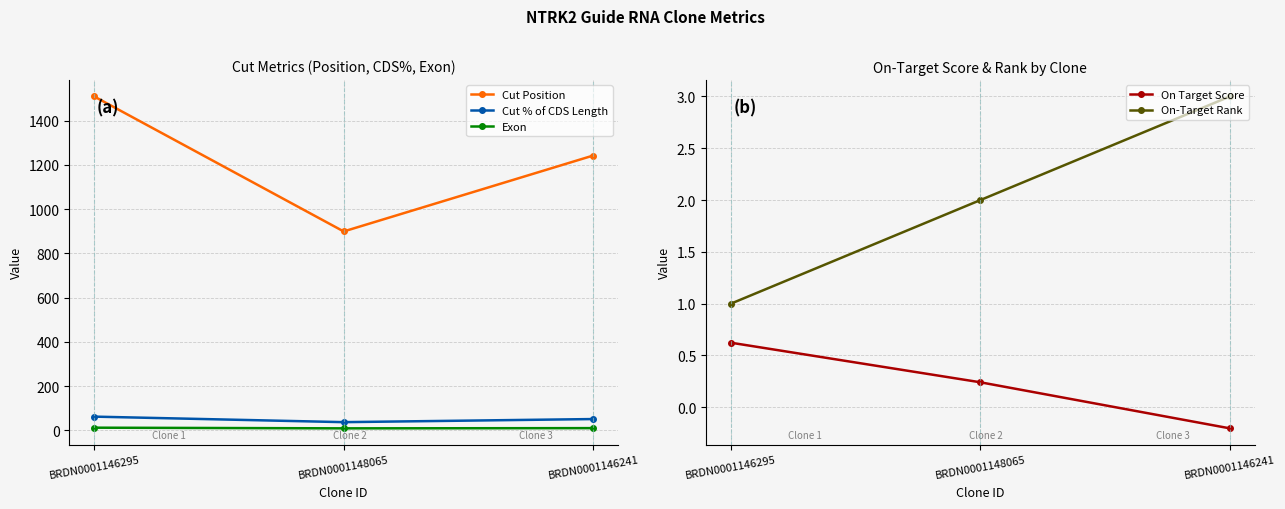

What is the label of the 3rd point from the left?

BRDN0001146241